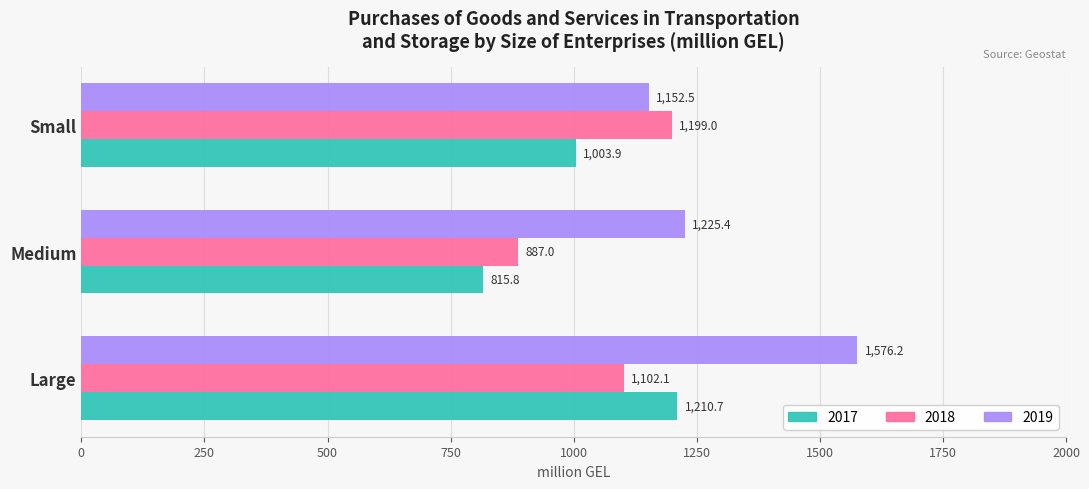

Which series changed the most between Medium and Small?

2018